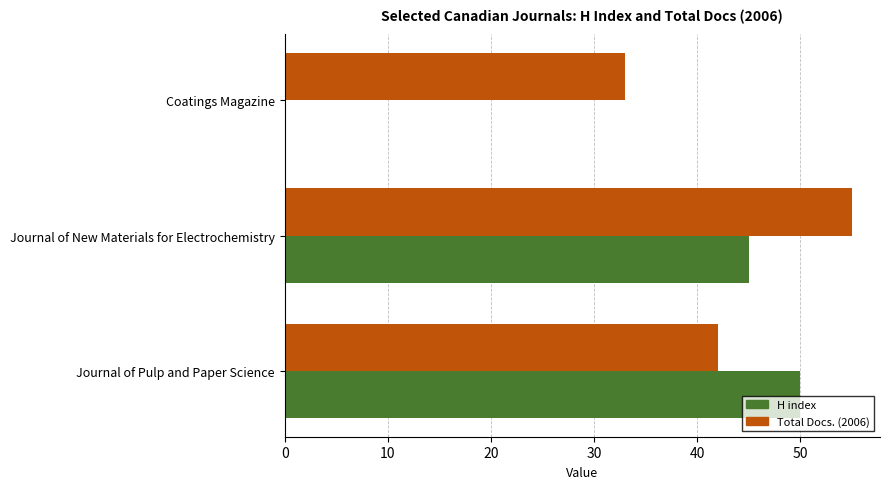

At which label is Total Docs. (2006) closest to 44?

Journal of Pulp and Paper Science